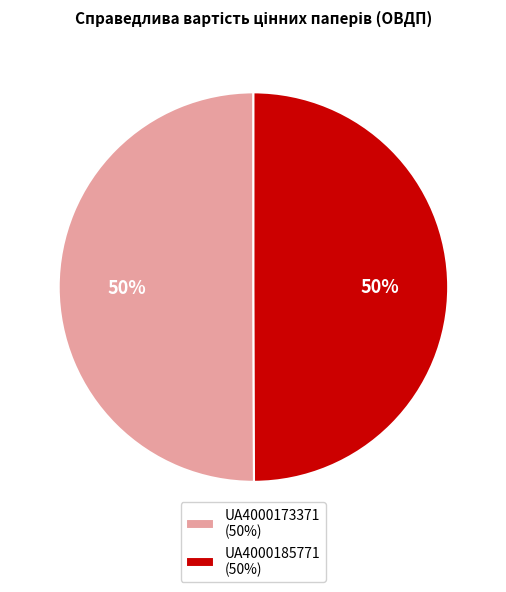

To the nearest percent, what portion does UA4000185771 (50%) represent?

50%